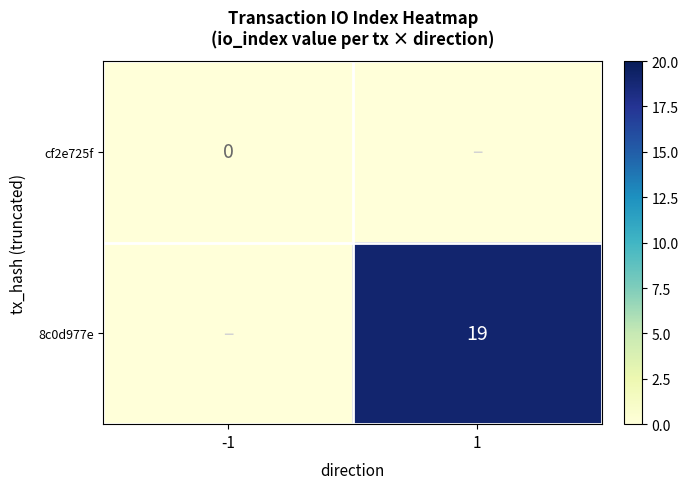

At which category does the chart reach its minimum across all series?

-1